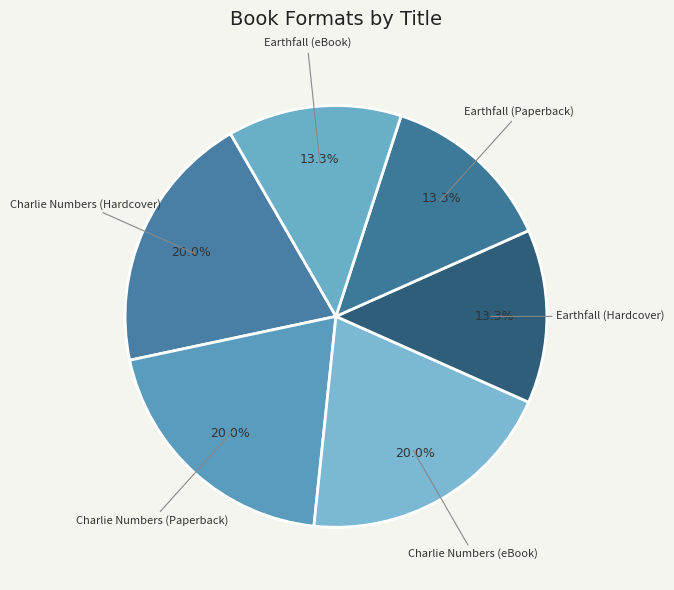

How many slices are in this pie chart?

6